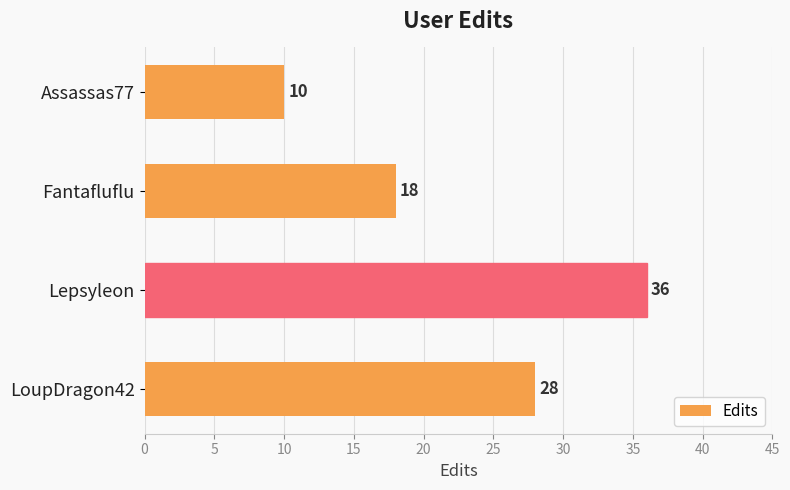

What is the difference between the maximum and minimum values?

26